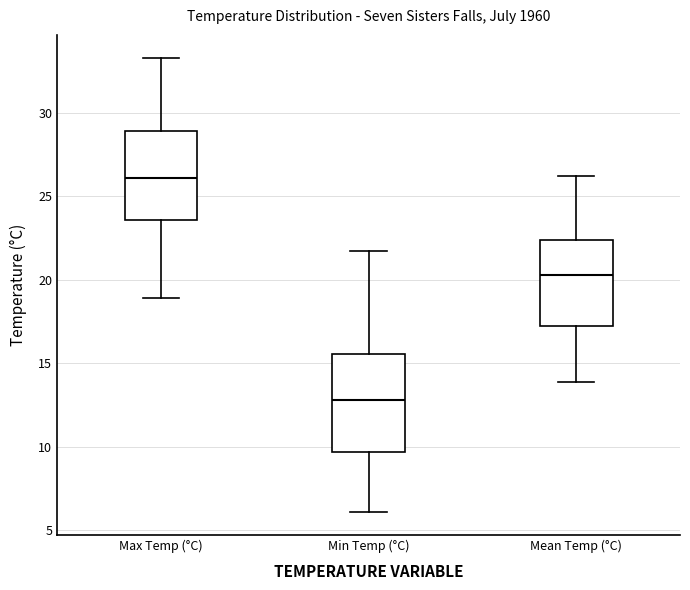

Which box has the highest median line?

Max Temp (°C)